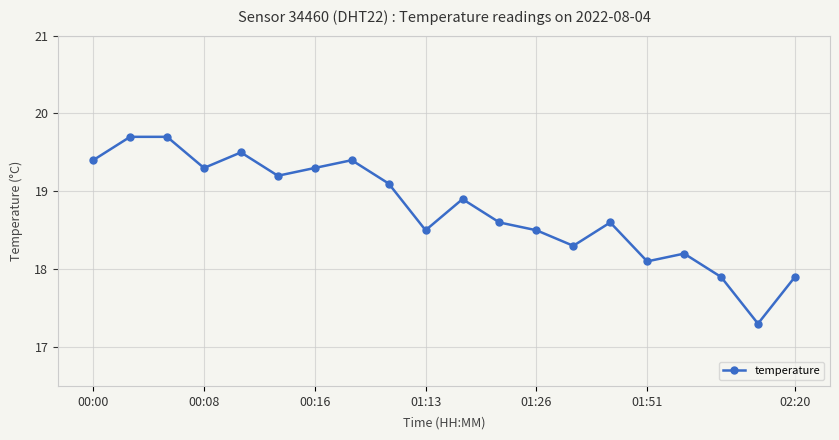

What is the value of the 7th point from the left?

19.3